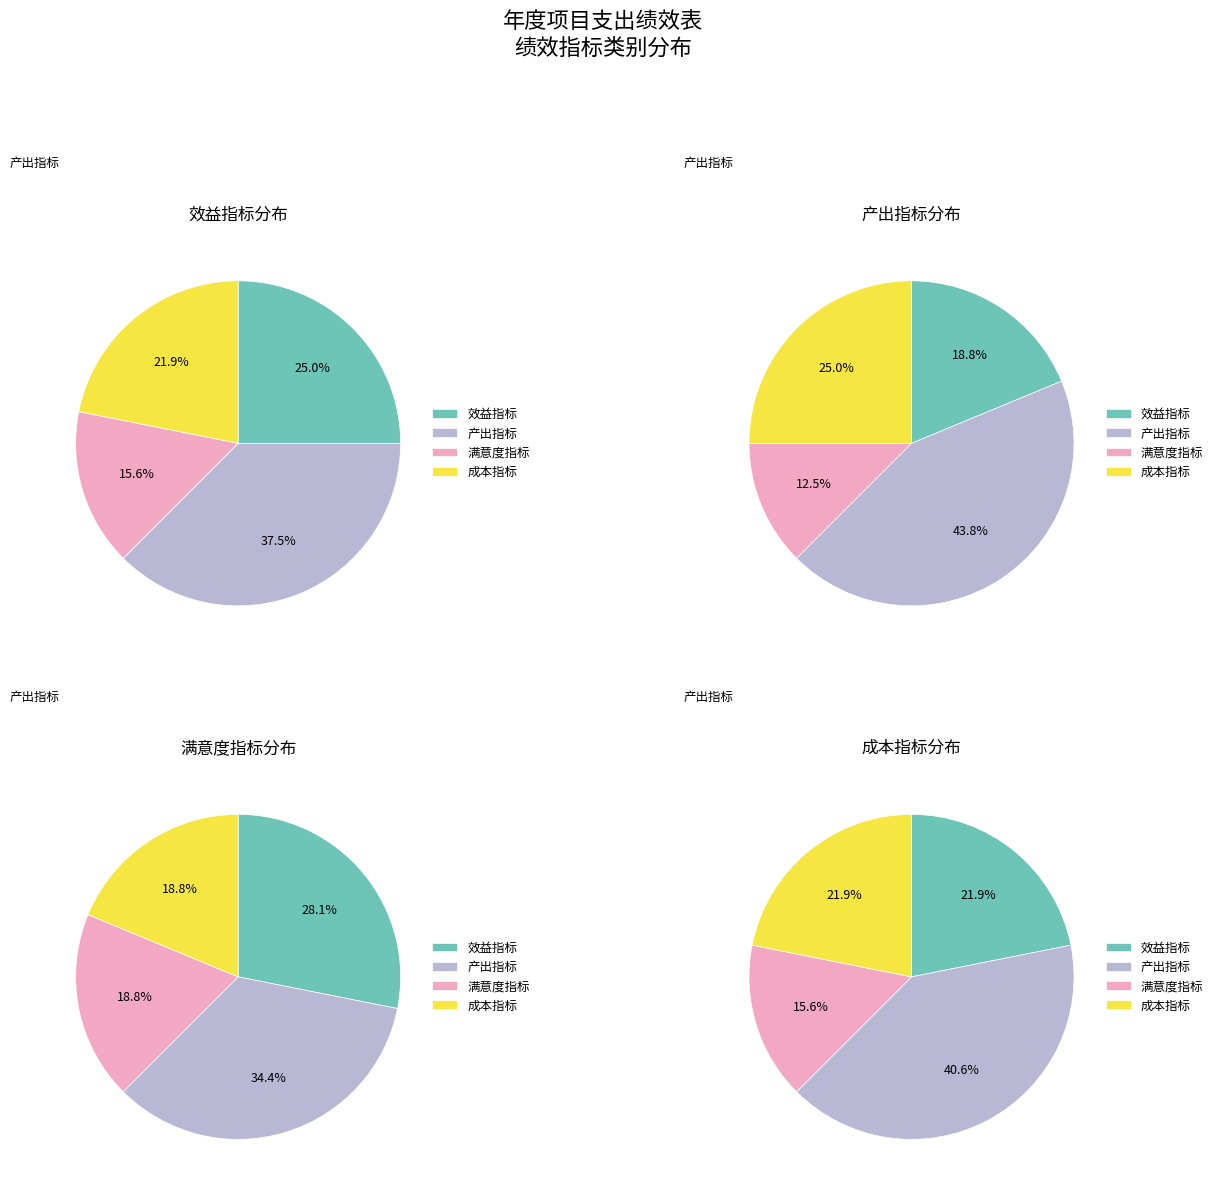

What is the change in value from 产出指标 to 成本指标?

-5